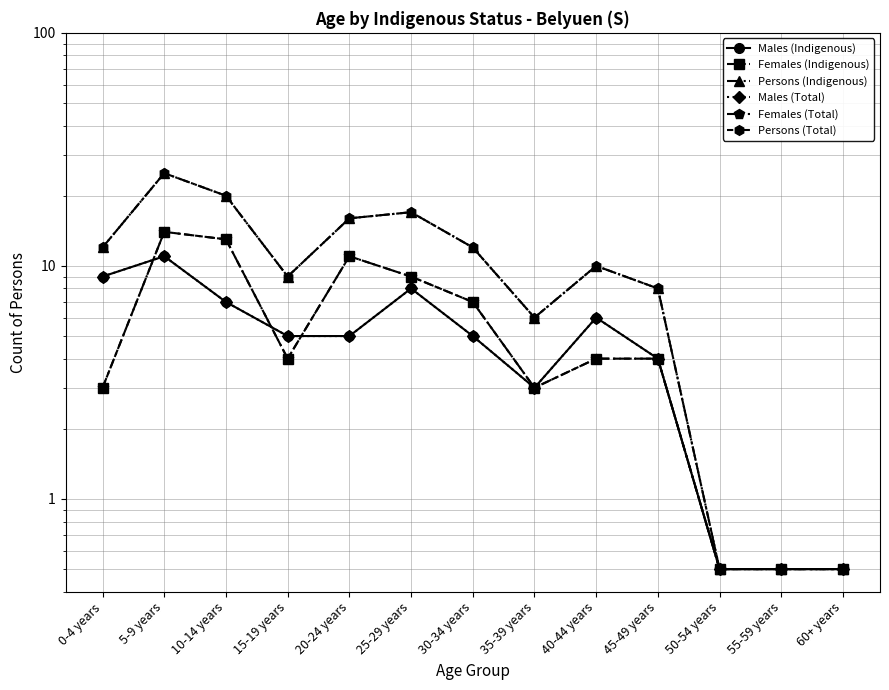

At which category does Persons (Indigenous) reach its first local valley?

15-19 years